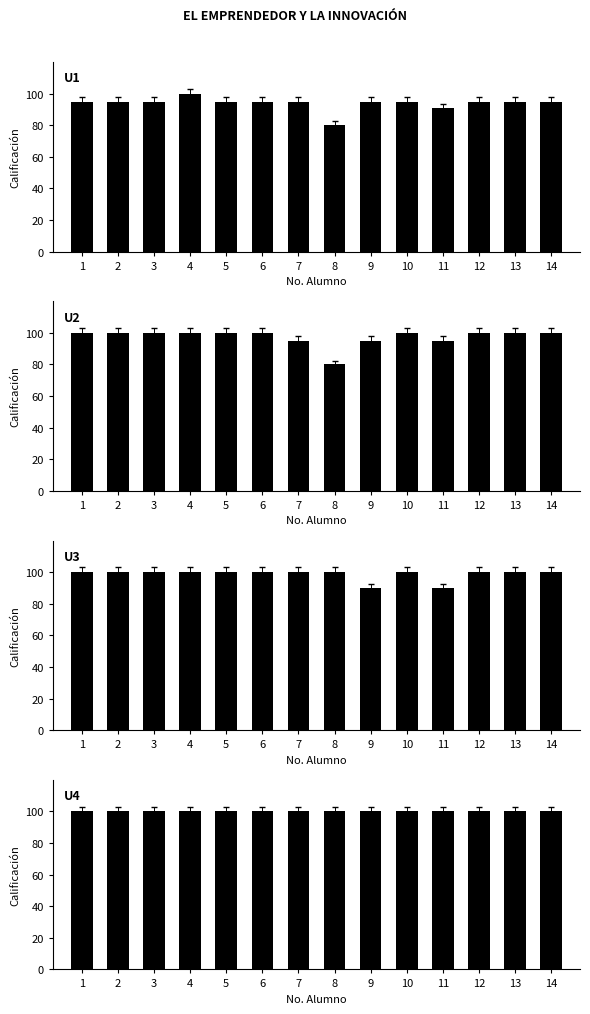

What is the lowest value of the U3 series?

90